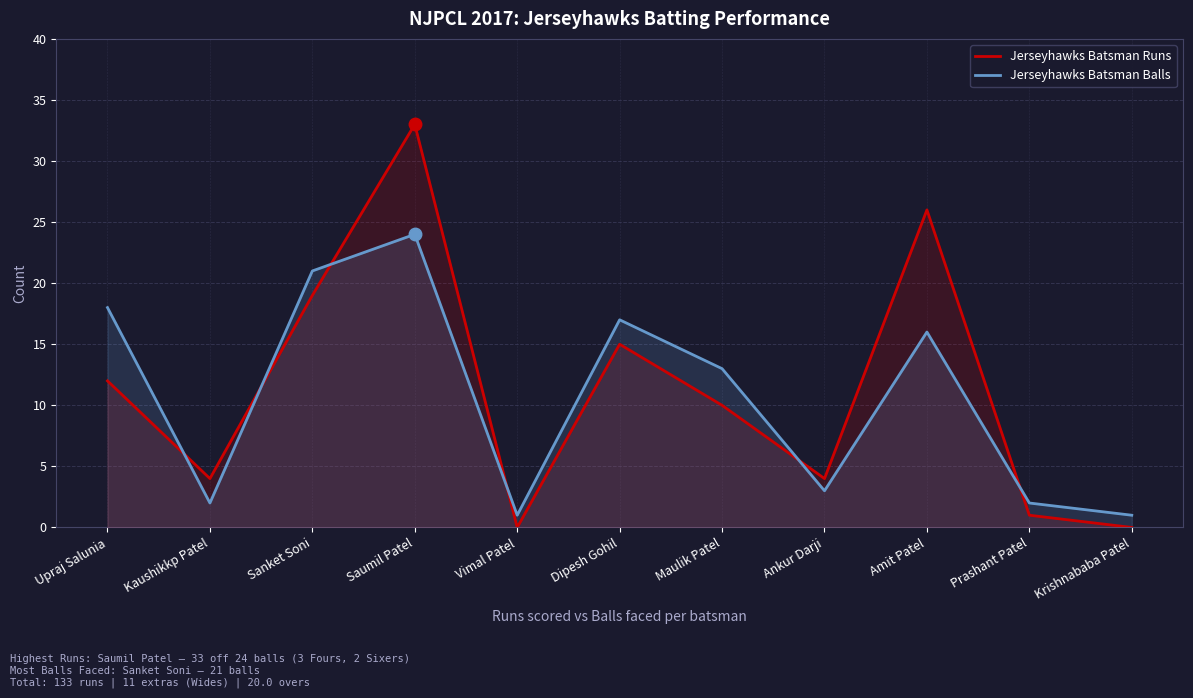

Where is the first local maximum for Jerseyhawks Batsman Balls?

Saumil Patel